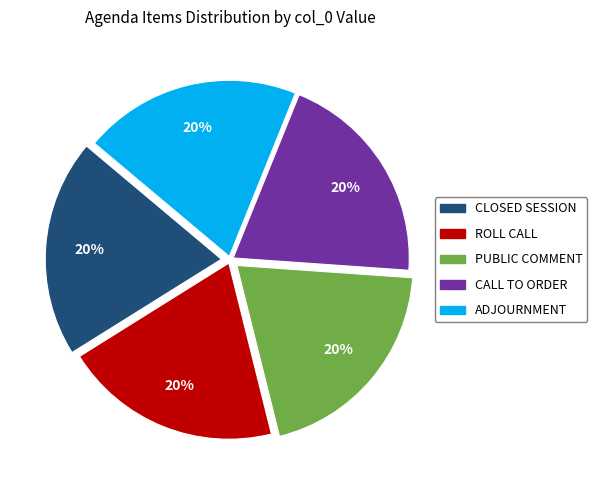

Does any single category account for the majority?

No